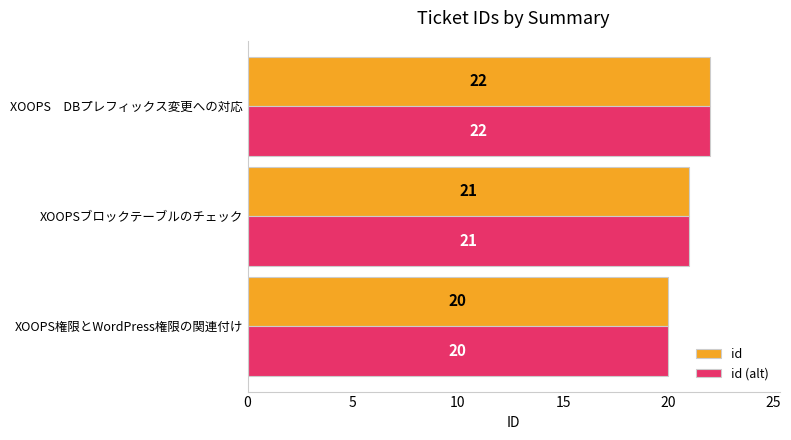

List the labels in order of id (alt) value, smallest first.

XOOPS権限とWordPress権限の関連付け, XOOPSブロックテーブルのチェック, XOOPS　DBプレフィックス変更への対応